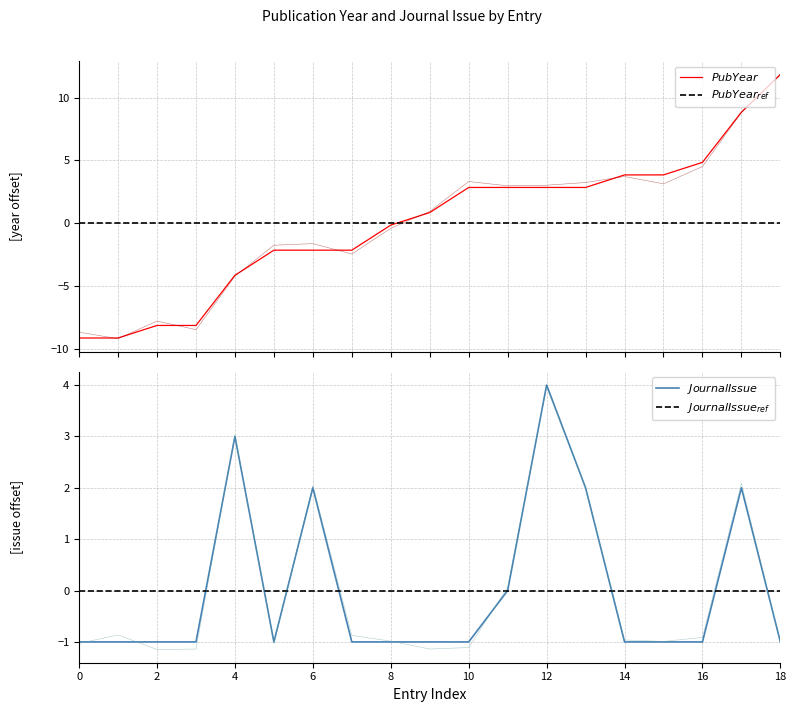

True or false: $PubYear_{ref}$ and $JournalIssue$ cross at least once.

True